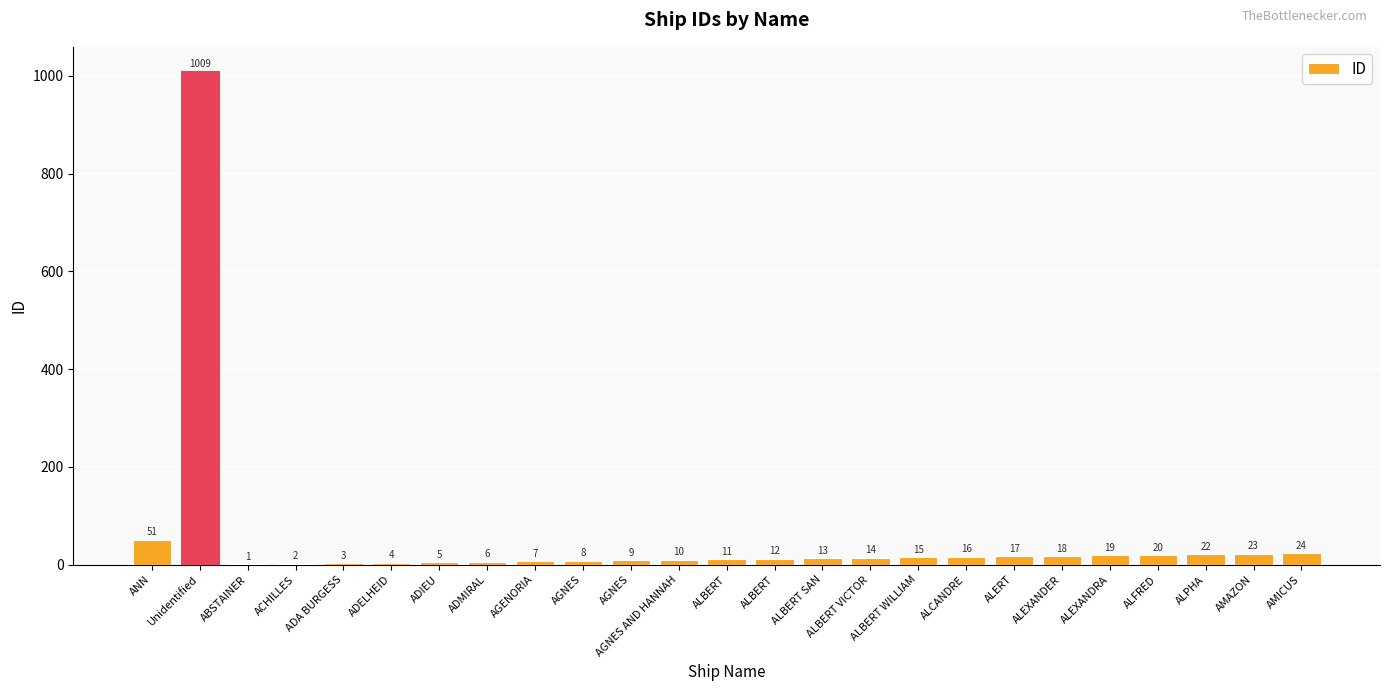

Reading left to right, list all the values displayed in this chart.

51	1009	1	2	3	4	5	6	7	8	9	10	11	12	13	14	15	16	17	18	19	20	22	23	24